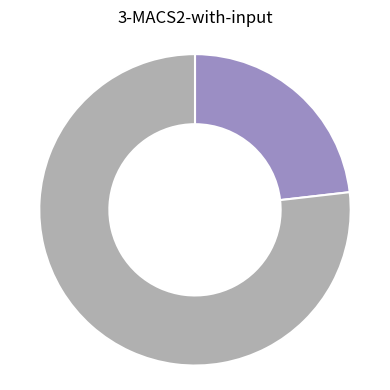

Is there a majority slice in this chart?

Yes